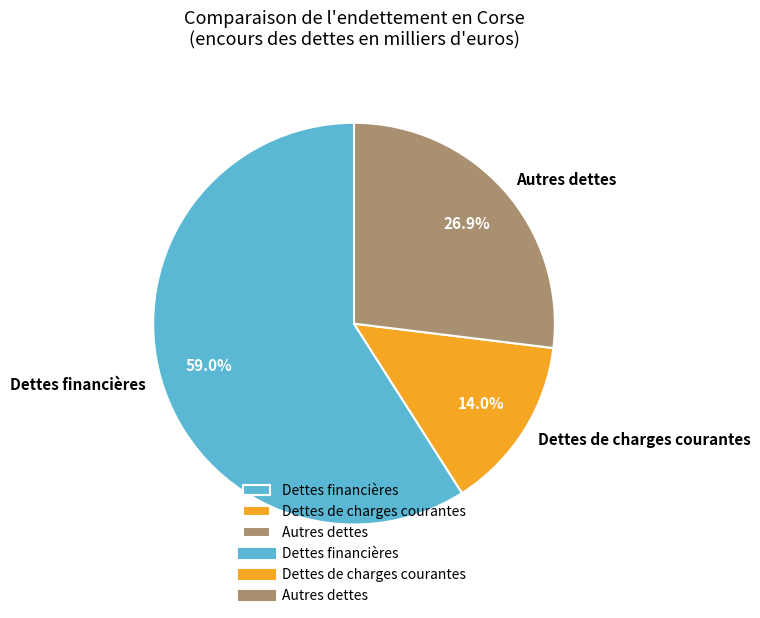

Does Dettes financières represent more than half of the total?

Yes